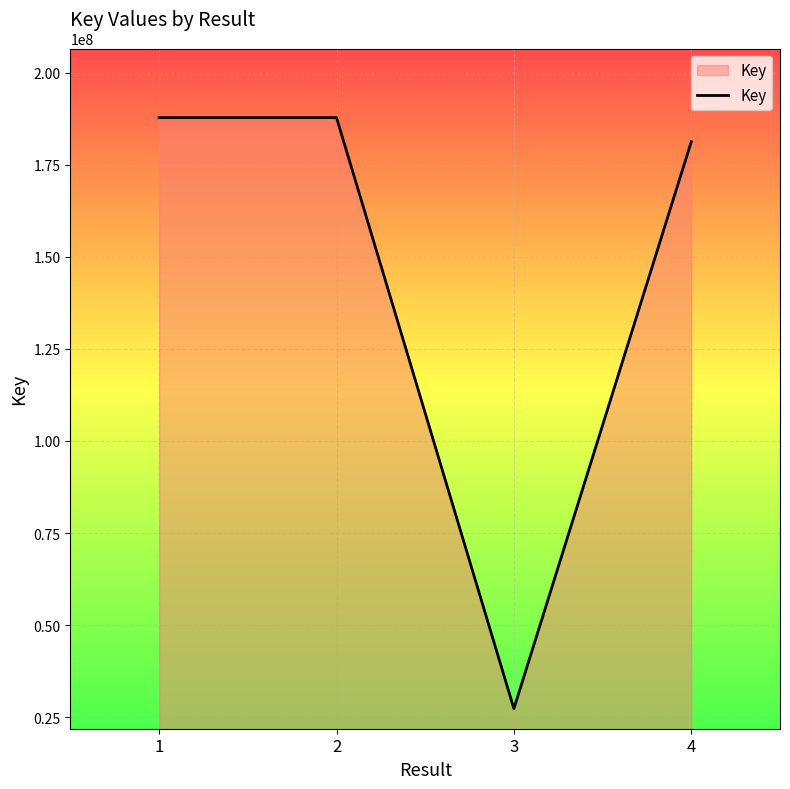

Count the number of categories in the chart.

4